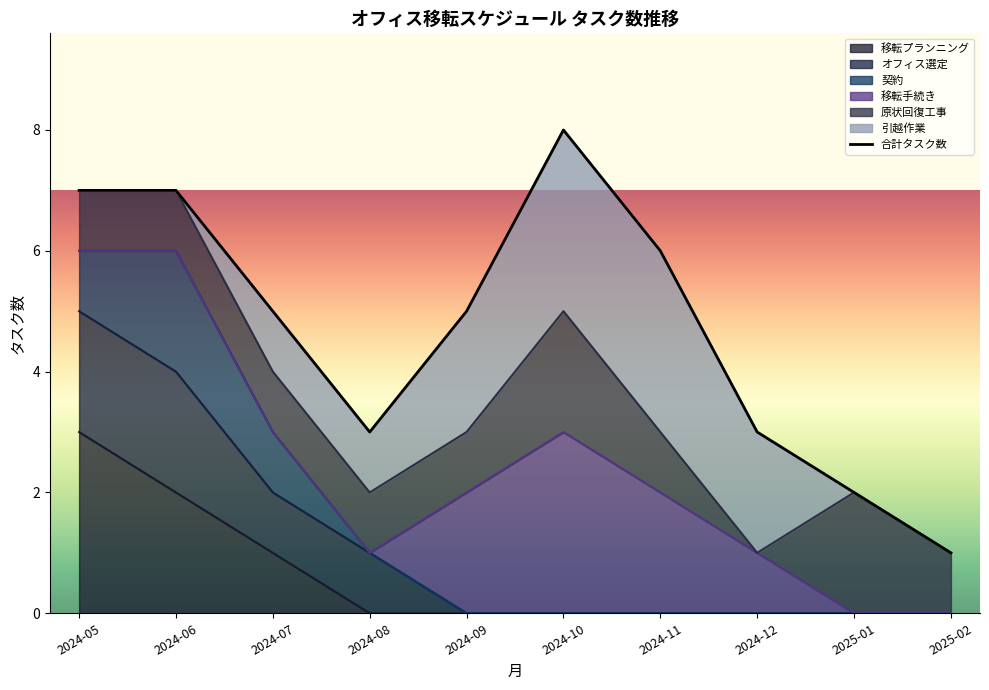

Reading left to right, what are all the values shown in this chart?

7	7	5	3	5	8	6	3	2	1